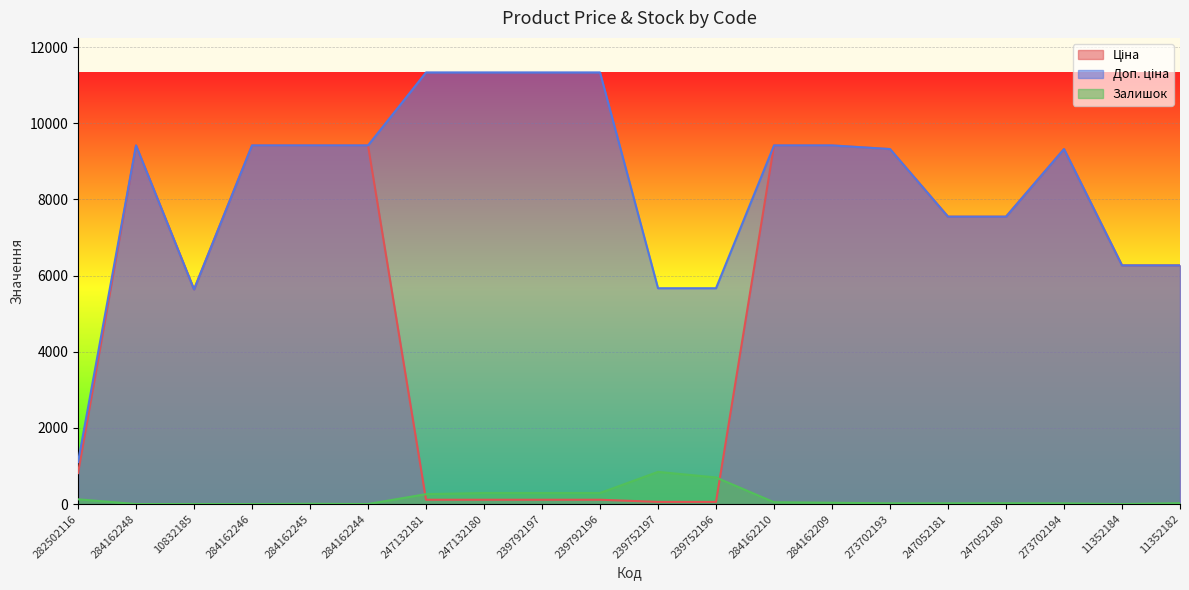

At 239792196, list the series in order from smallest to largest.

Ціна, Залишок, Доп. ціна